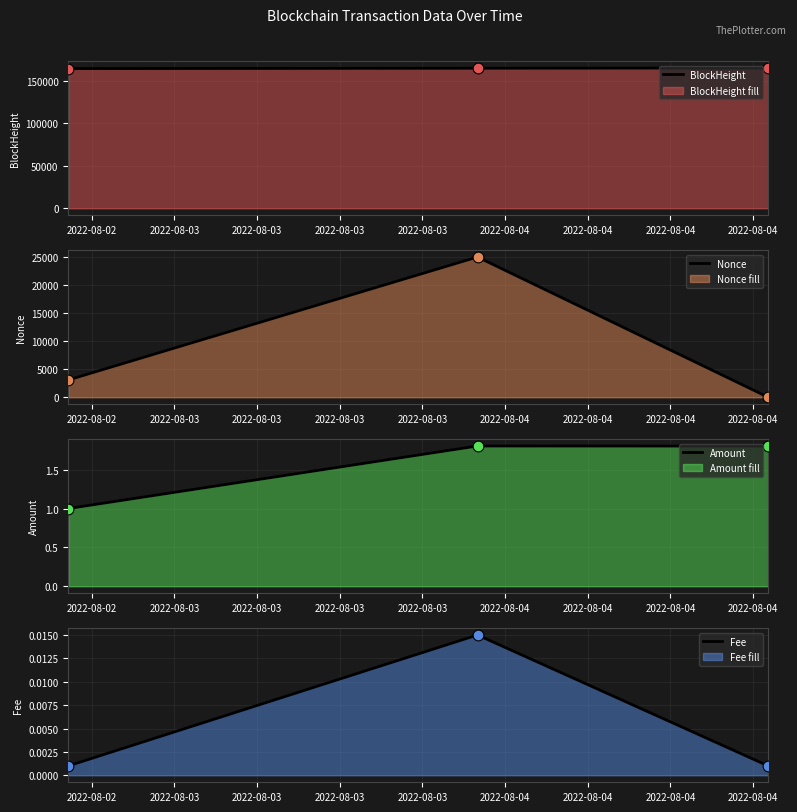

How many values in the Amount series exceed 1?

2